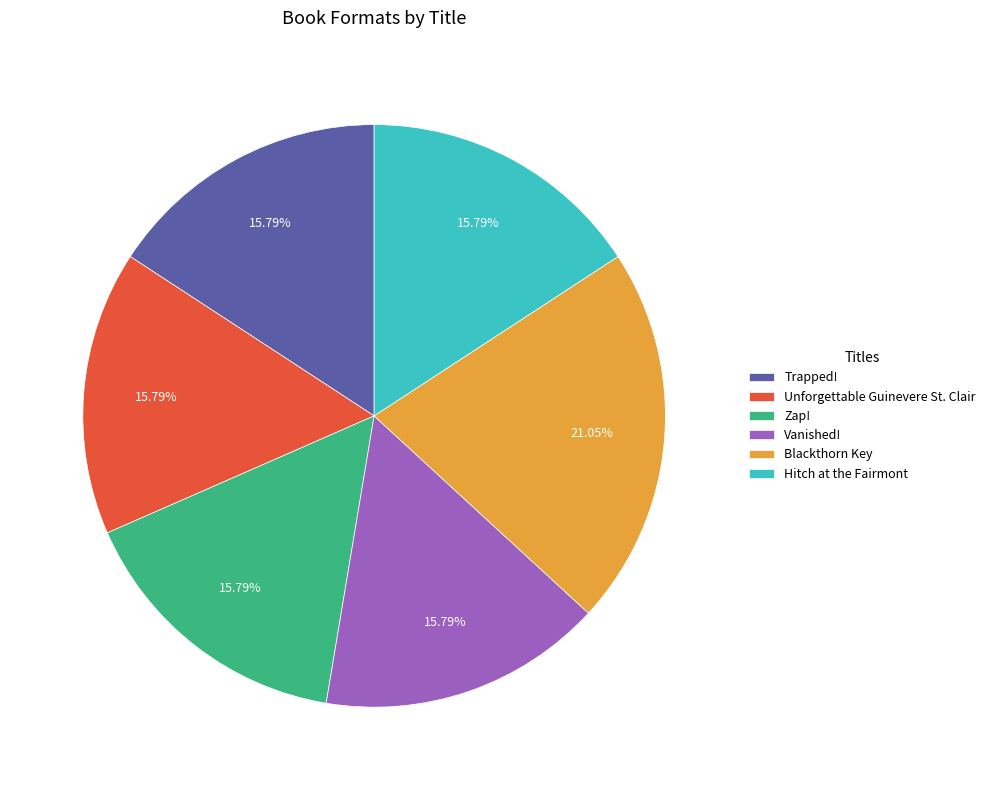

Is it true that Blackthorn Key is 21% of the pie?

True